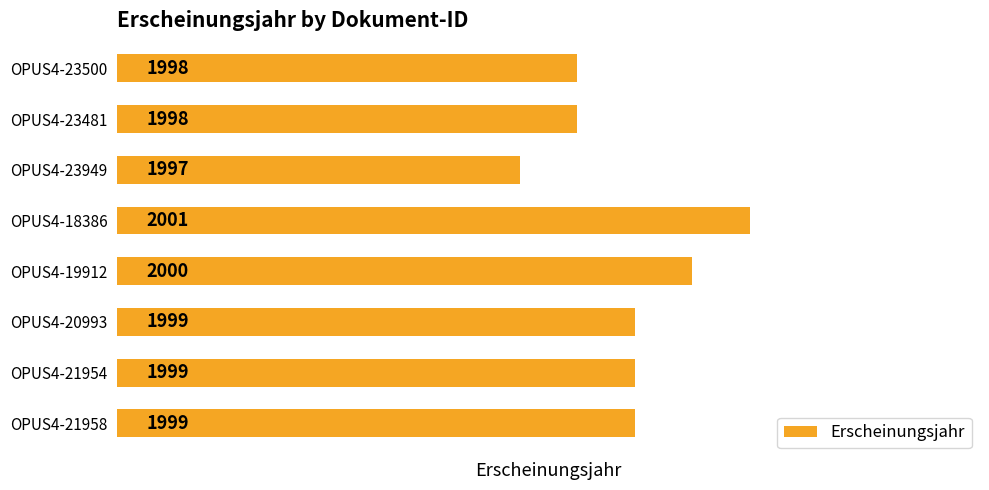

The chart shows a value of 1998 at OPUS4-23500. True or false?

True